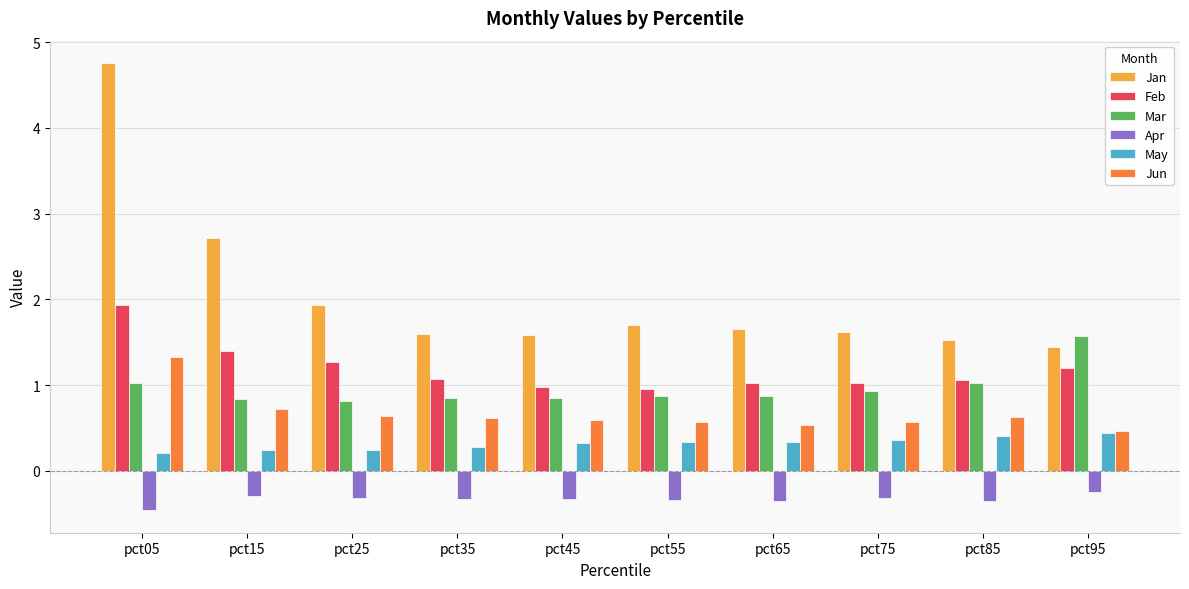

What is the maximum value shown in the chart?

4.8